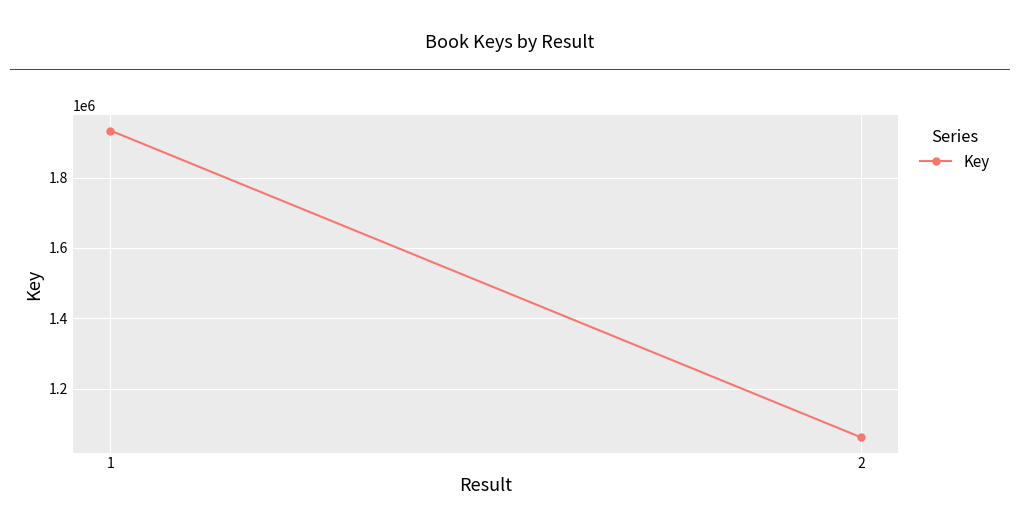

What is the change in value from 1 to 2?

-872255